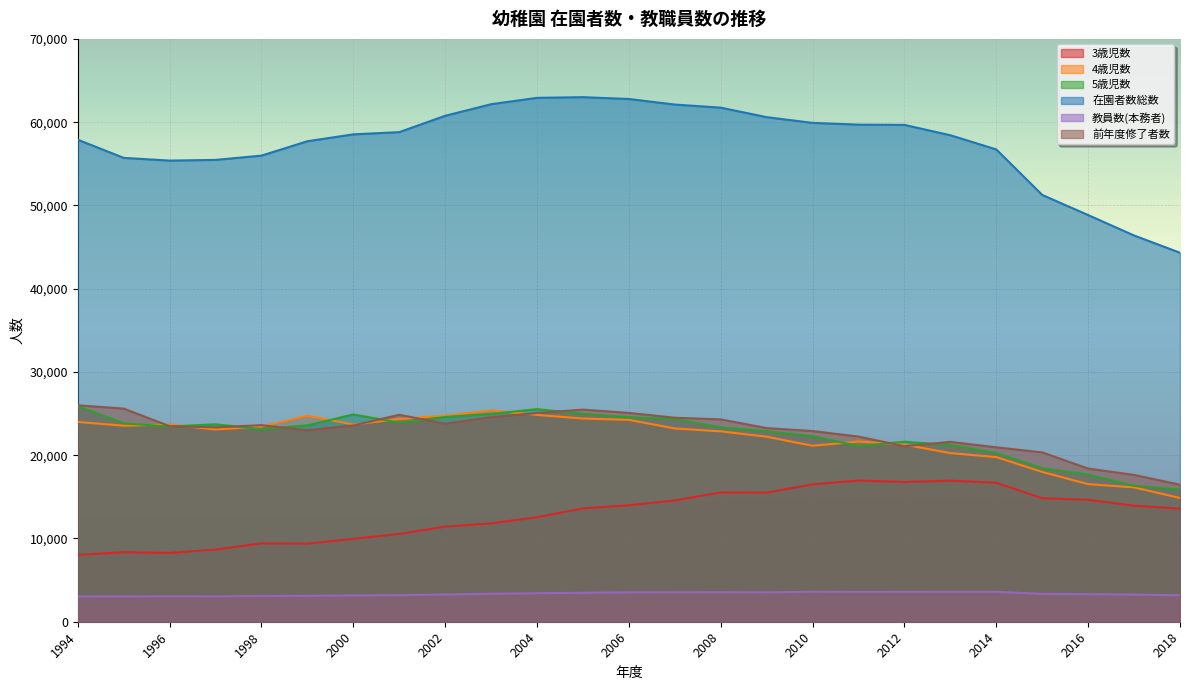

Between 2001 and 2017, which series saw the biggest shift?

在園者数総数